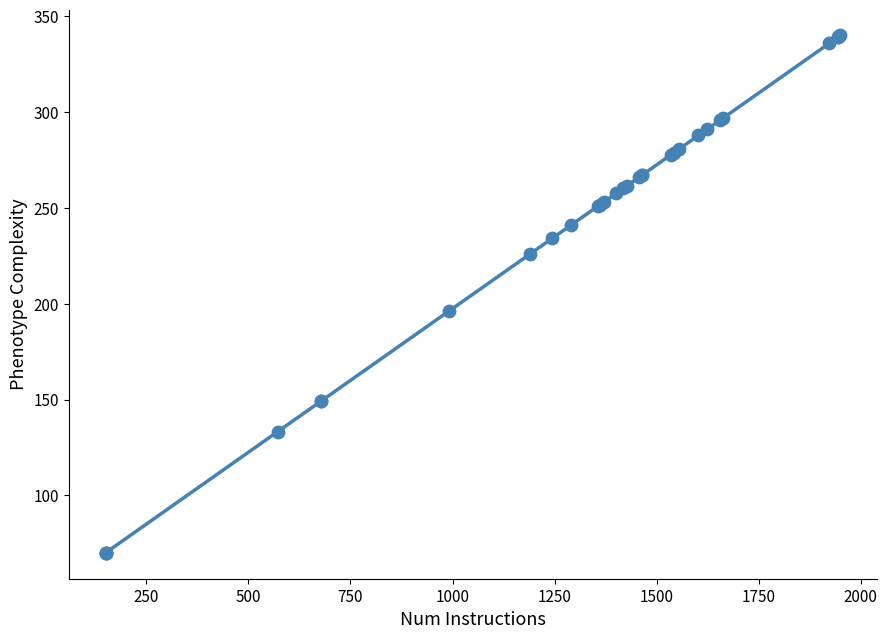

What Y value in the scatter plot is closest to 205?

196.4